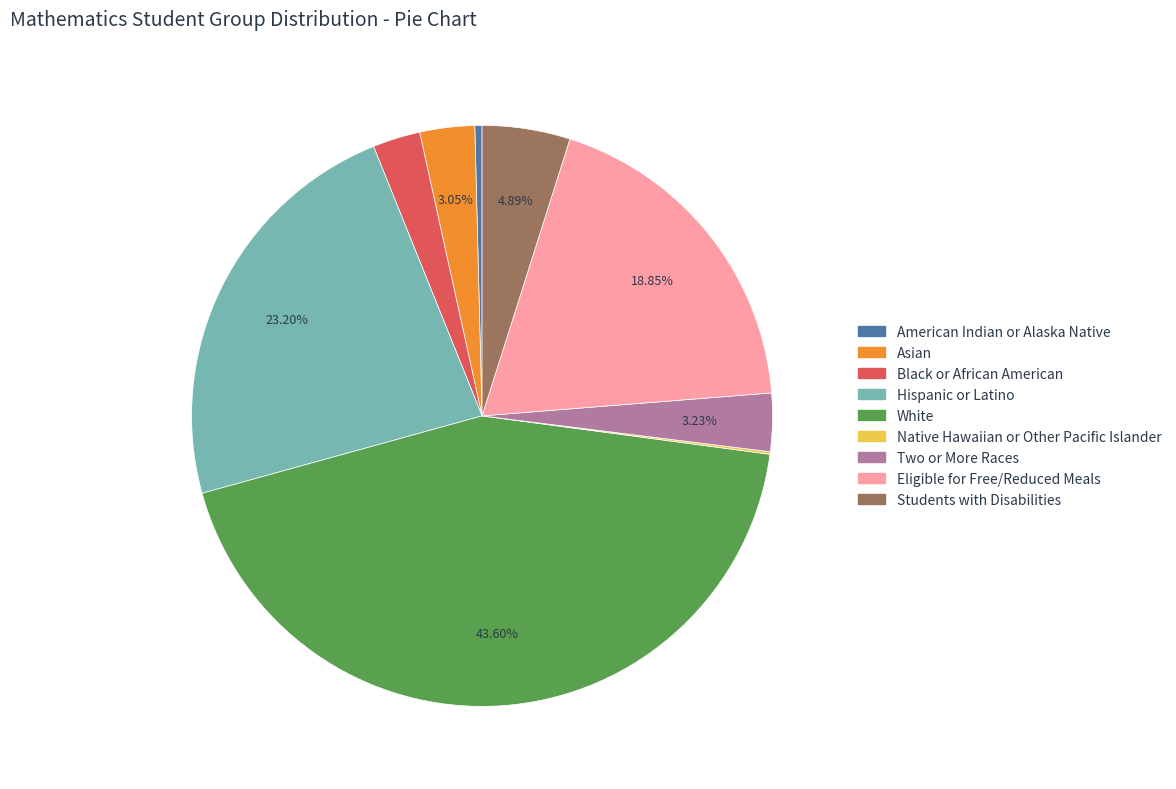

Which has a higher value, Two or More Races or American Indian or Alaska Native?

Two or More Races